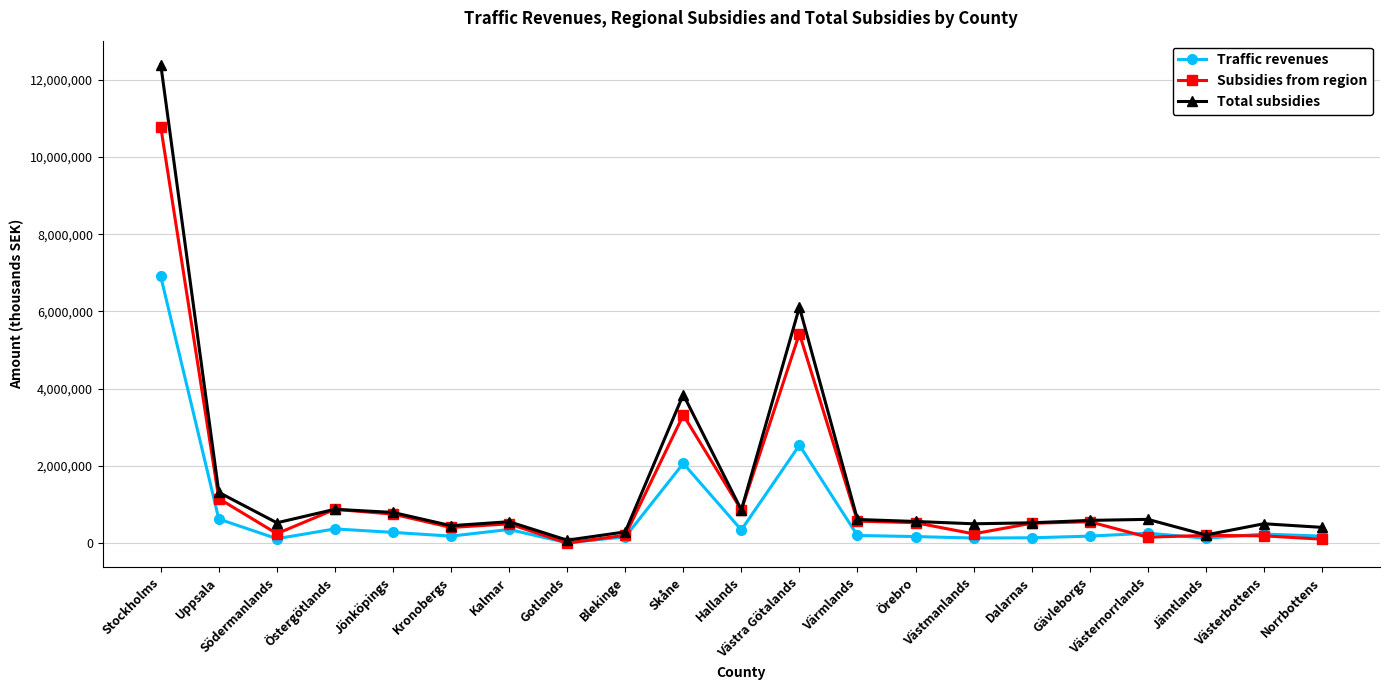

How many series are shown in this chart?

3